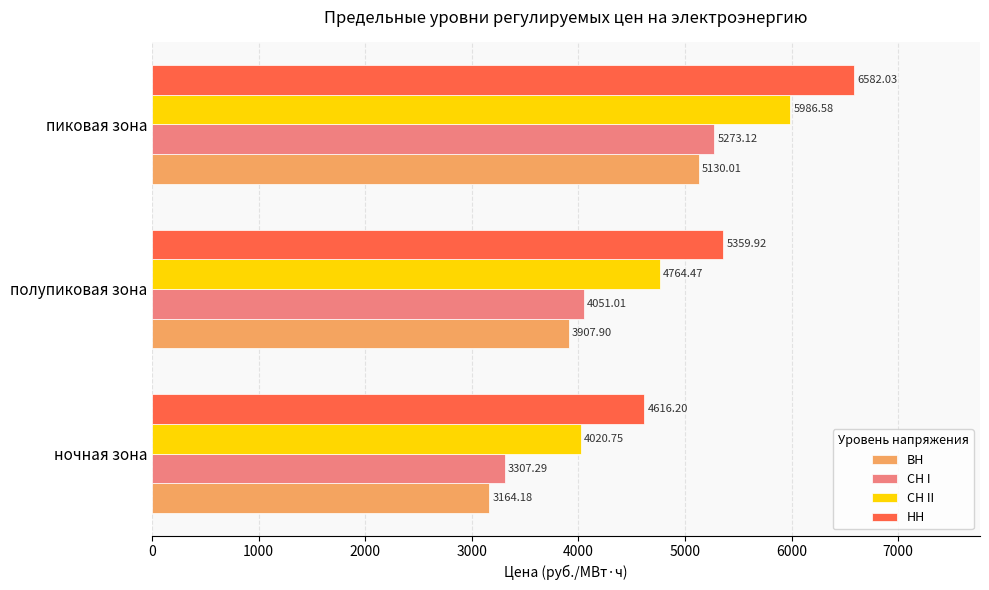

Which series has the largest total across all categories?

НН